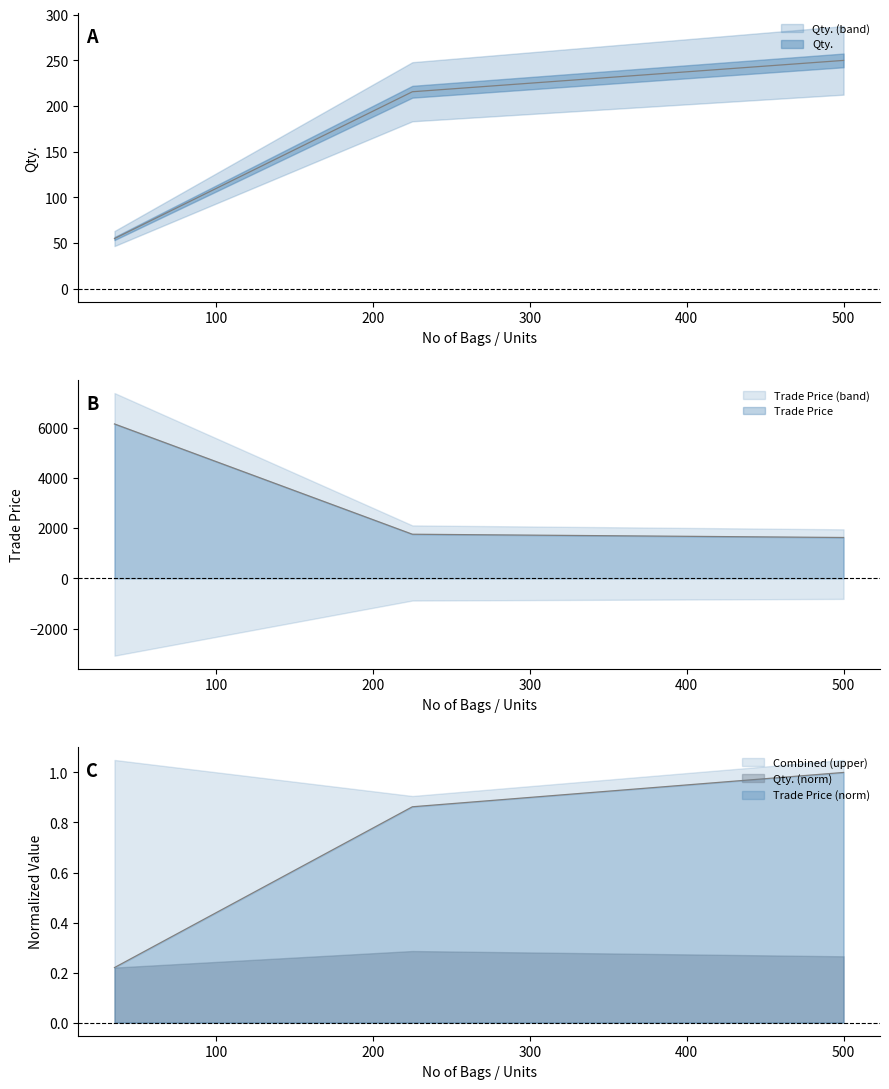

True or false: Trade Price has a value of 1760.0 at 225.

True